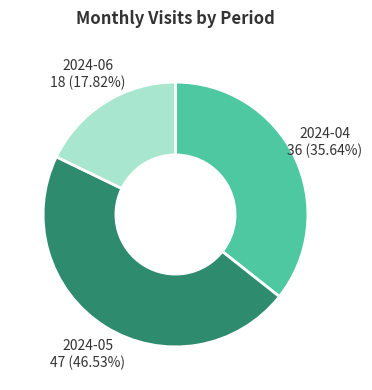

To the nearest percent, what is the average slice percentage?

33%